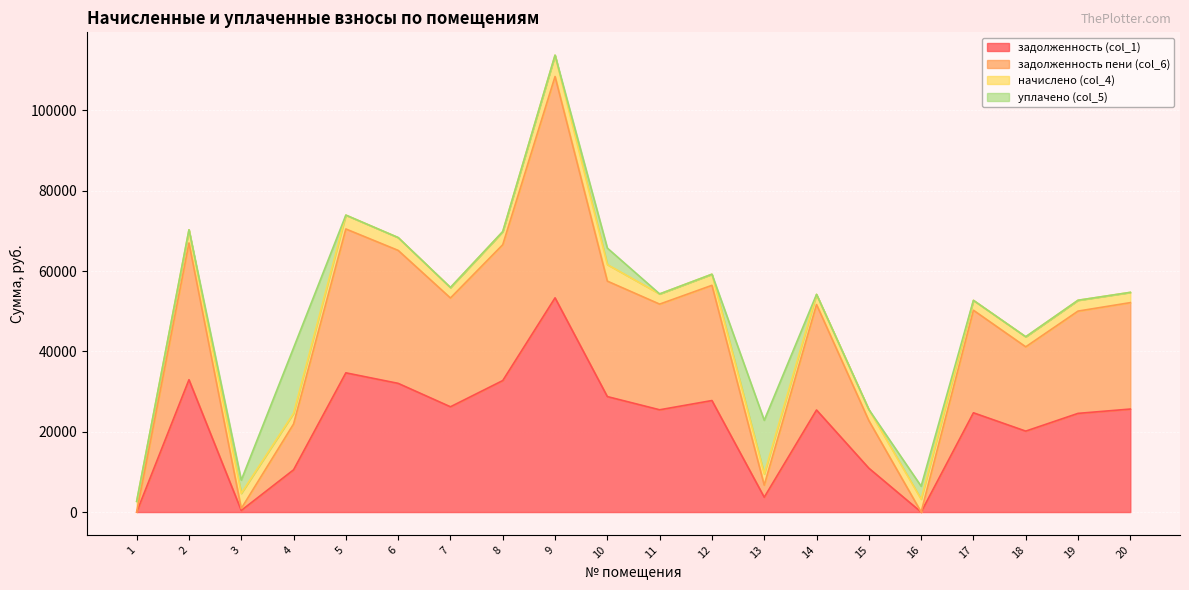

Rank the categories by задолженность пени (col_6) value from lowest to highest.

1, 16, 3, 13, 4, 15, 18, 19, 17, 14, 11, 20, 7, 12, 10, 6, 8, 2, 5, 9